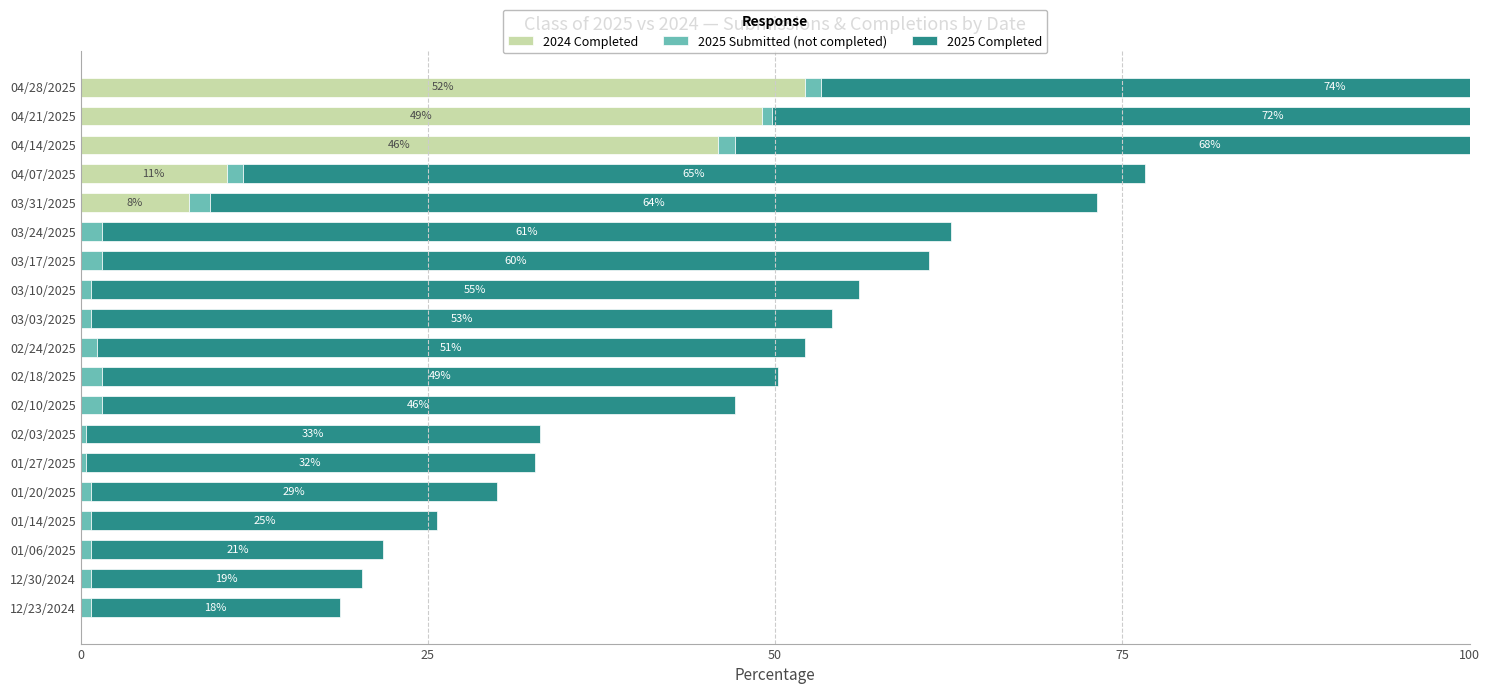

At how many categories does at least one series exceed 51?

9